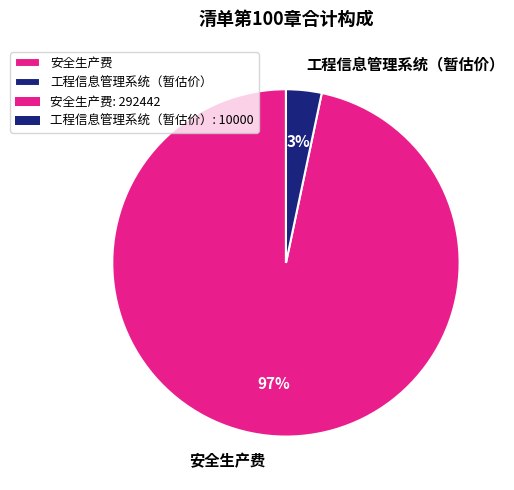

What is the largest slice in the pie chart?

安全生产费